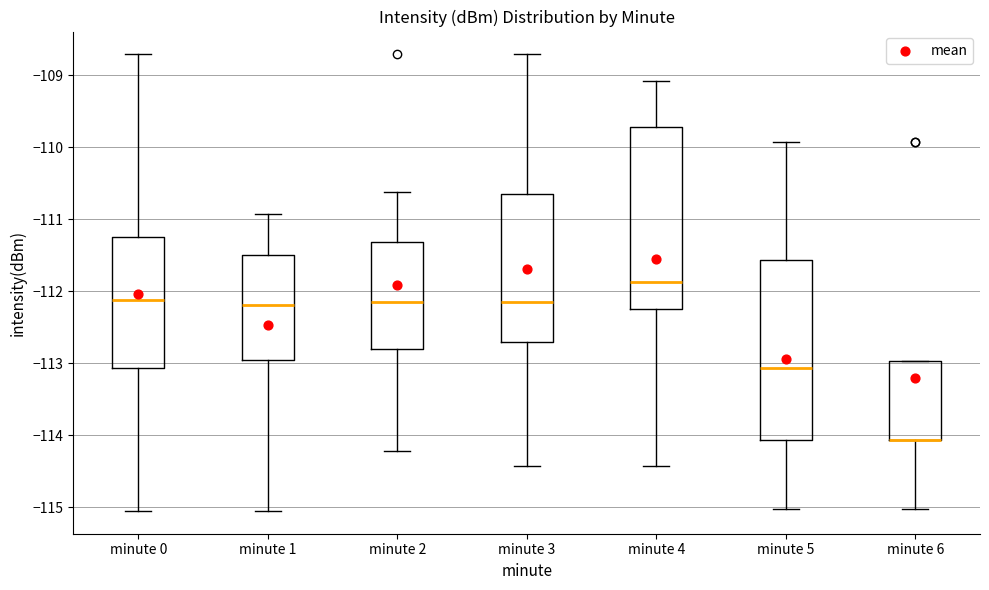

Reading left to right, read every box against the y-axis: the position of its median line, the range the box covers, and the ends of its whiskers. The values are not printed on the chart, so give them approximately, as read against the axis.

minute 0: median -112.1, box -113.1 to -111.2, whiskers -115.0 to -108.7
minute 1: median -112.2, box -113.0 to -111.5, whiskers -115.0 to -110.9
minute 2: median -112.1, box -112.8 to -111.3, whiskers -114.2 to -110.6
minute 3: median -112.1, box -112.7 to -110.7, whiskers -114.4 to -108.7
minute 4: median -111.9, box -112.2 to -109.7, whiskers -114.4 to -109.1
minute 5: median -113.1, box -114.1 to -111.6, whiskers -115.0 to -109.9
minute 6: median -114.1 (drawn on the box's lower edge), box -114.1 to -113.0, whiskers -115.0 to -113.0